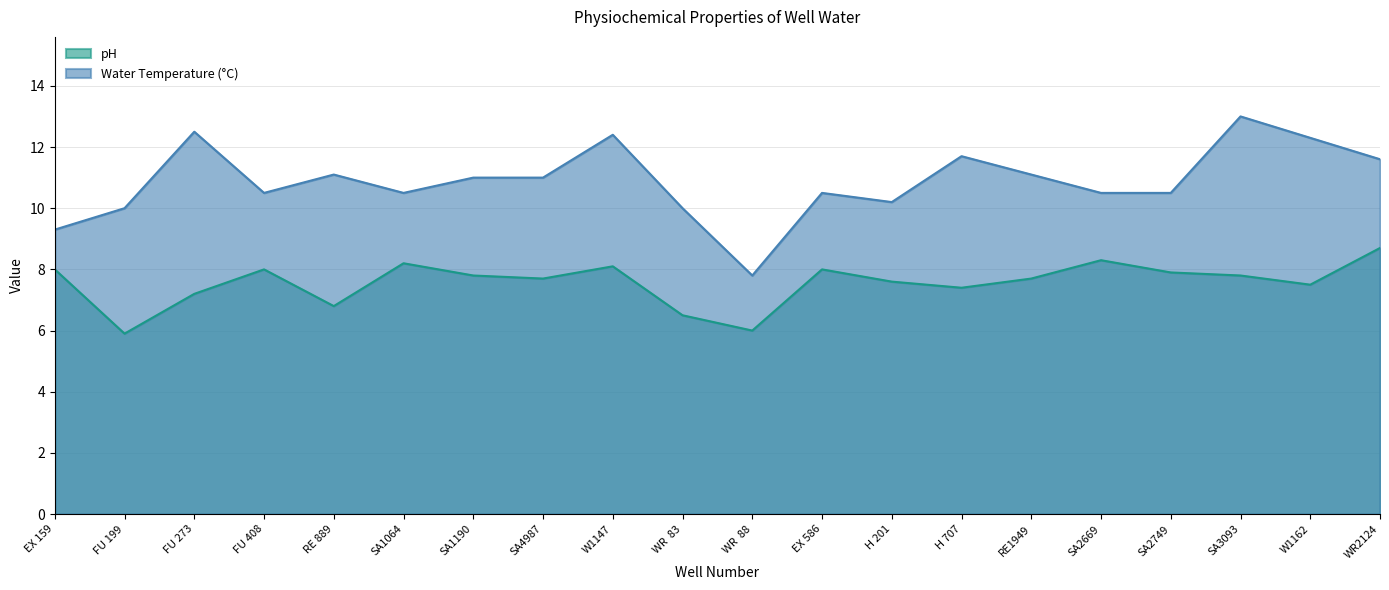

Which series has the largest range (max minus min)?

Water Temperature (°C)